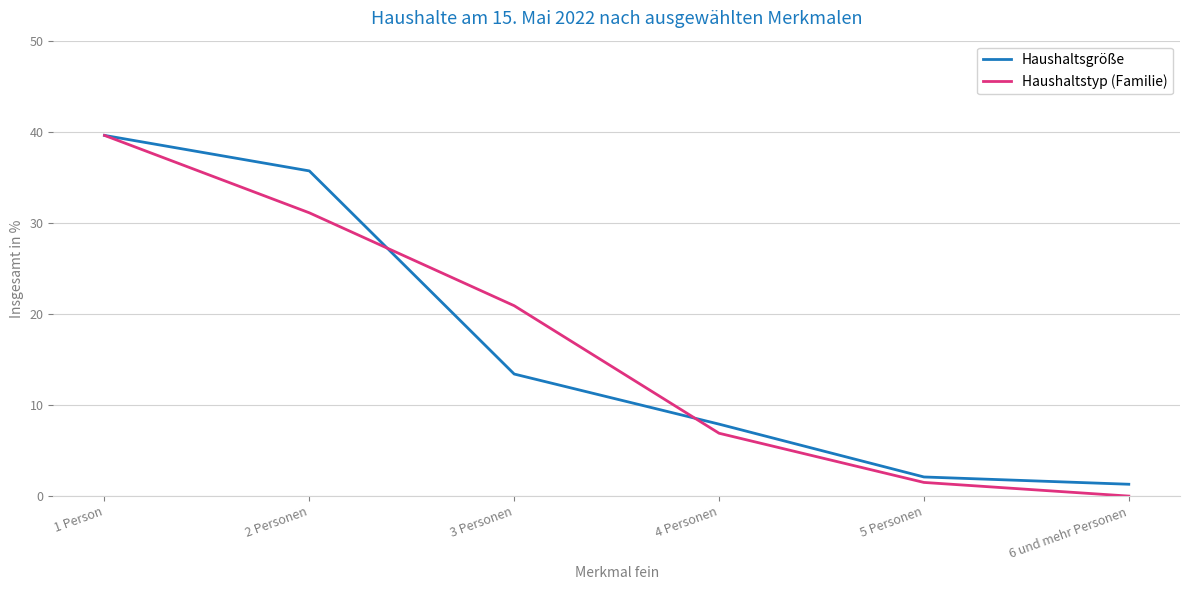

Which series has the largest range (max minus min)?

Haushaltstyp (Familie)